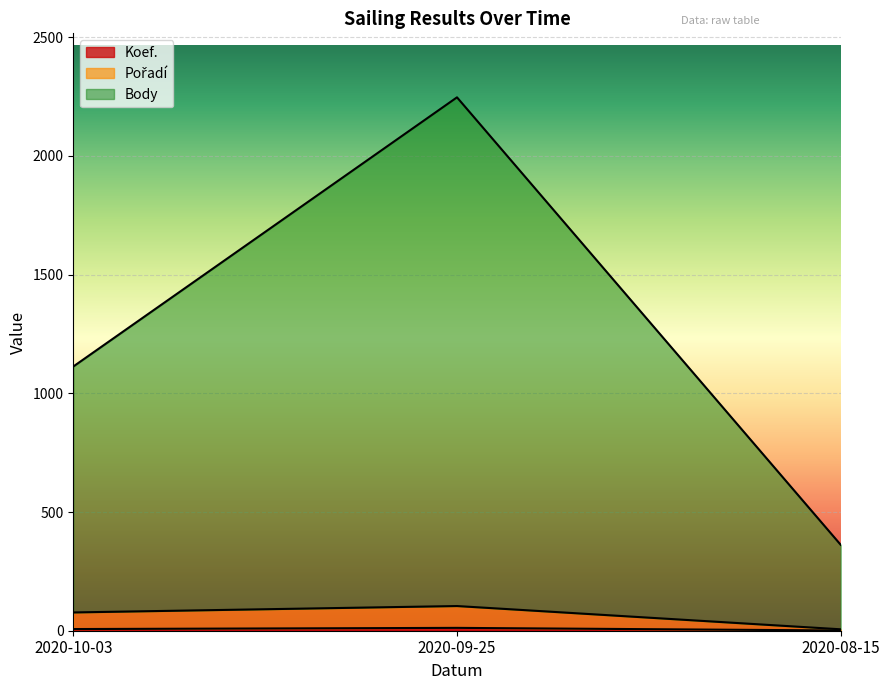

At which category is the sum across all series the highest?

2020-09-25